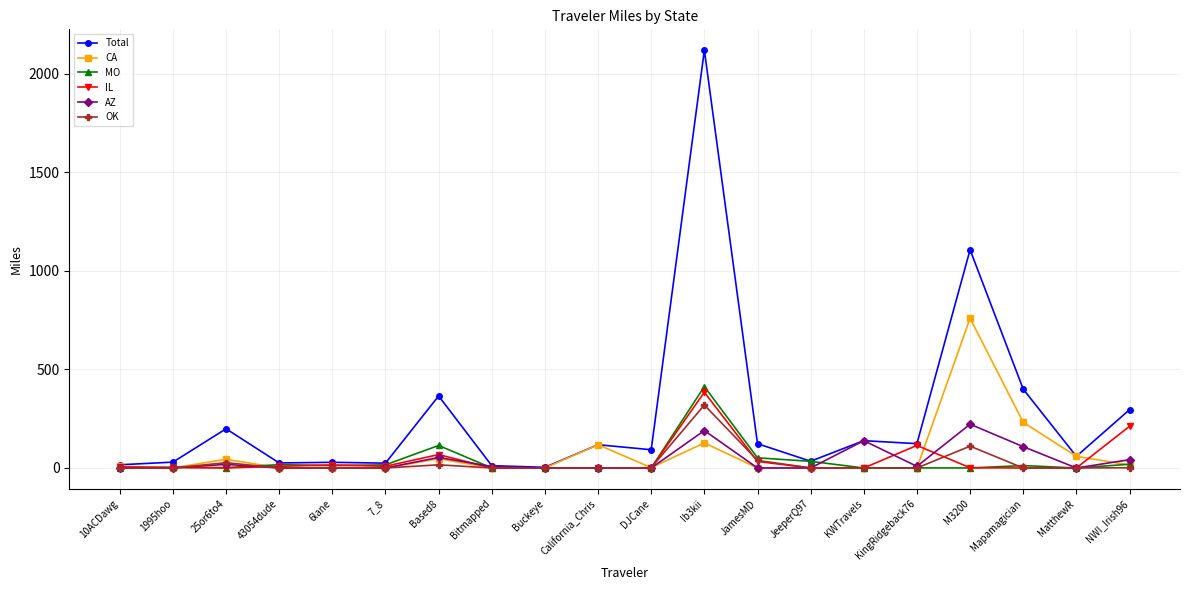

What are all the series names shown in the legend?

Total, CA, MO, IL, AZ, OK